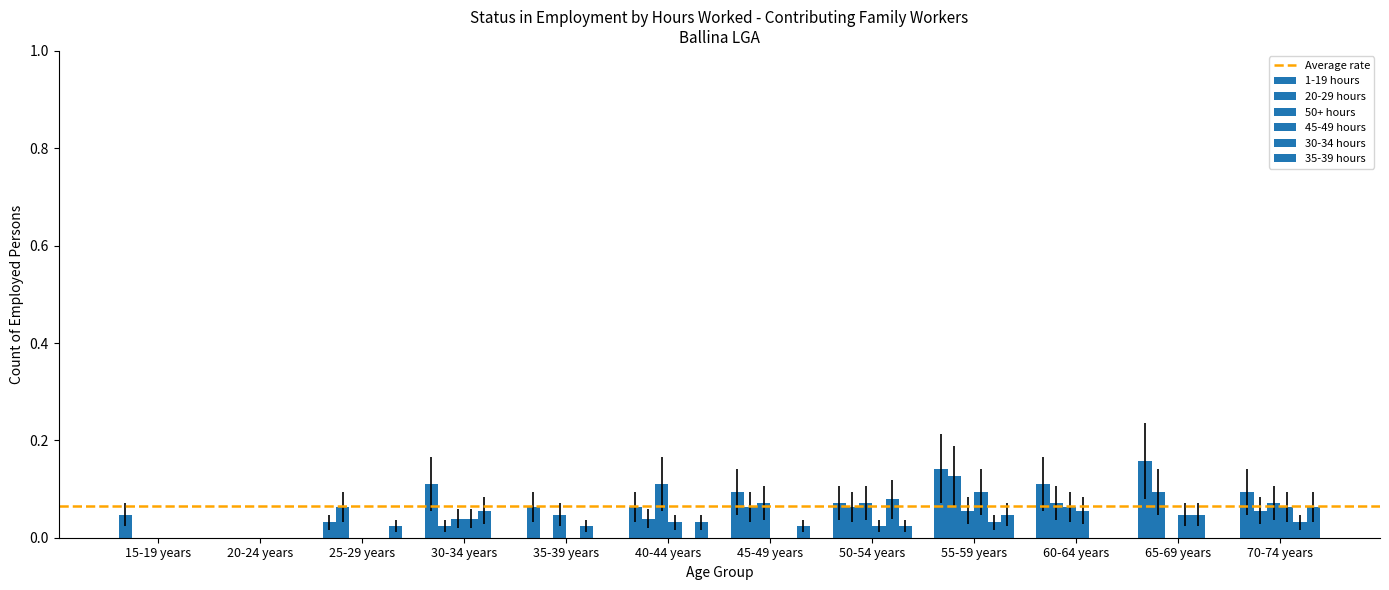

Reading left to right, what are all the values shown in this chart?

1-19 hours: 0.0	0.0	0.0	0.1	0.1	0.1	0.1	0.1	0.1	0.1	0.2	0.1
20-29 hours: 0.0	0.0	0.1	0.0	0.0	0.0	0.1	0.1	0.1	0.1	0.1	0.1
50+ hours: 0.0	0.0	0.0	0.0	0.0	0.1	0.1	0.1	0.1	0.1	0.0	0.1
45-49 hours: 0.0	0.0	0.0	0.0	0.0	0.0	0.0	0.0	0.1	0.1	0.0	0.1
30-34 hours: 0.0	0.0	0.0	0.1	0.0	0.0	0.0	0.1	0.0	0.0	0.0	0.0
35-39 hours: 0.0	0.0	0.0	0.0	0.0	0.0	0.0	0.0	0.0	0.0	0.0	0.1